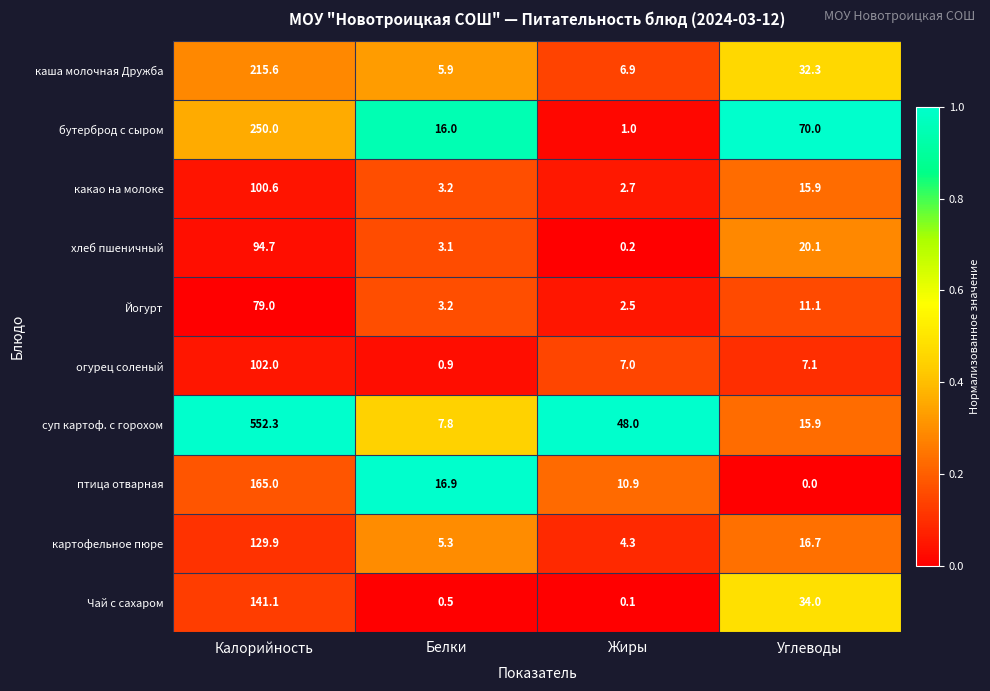

What is the difference between the maximum and minimum values in the птица отварная series?

165.0